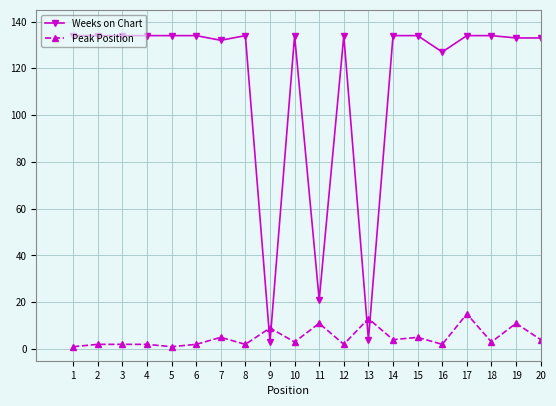

At which category is the sum across all series the highest?

17